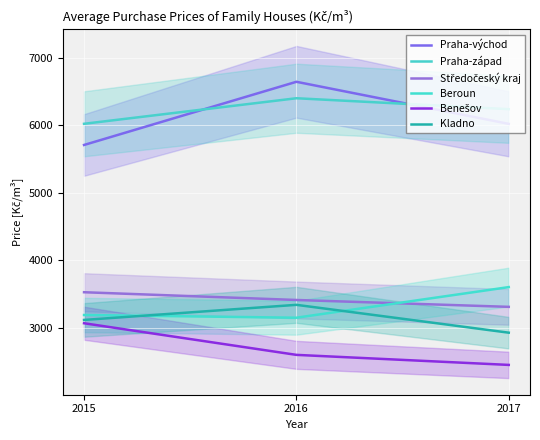

Is the value of Beroun at 2016 greater than the value of Benešov at 2017?

Yes